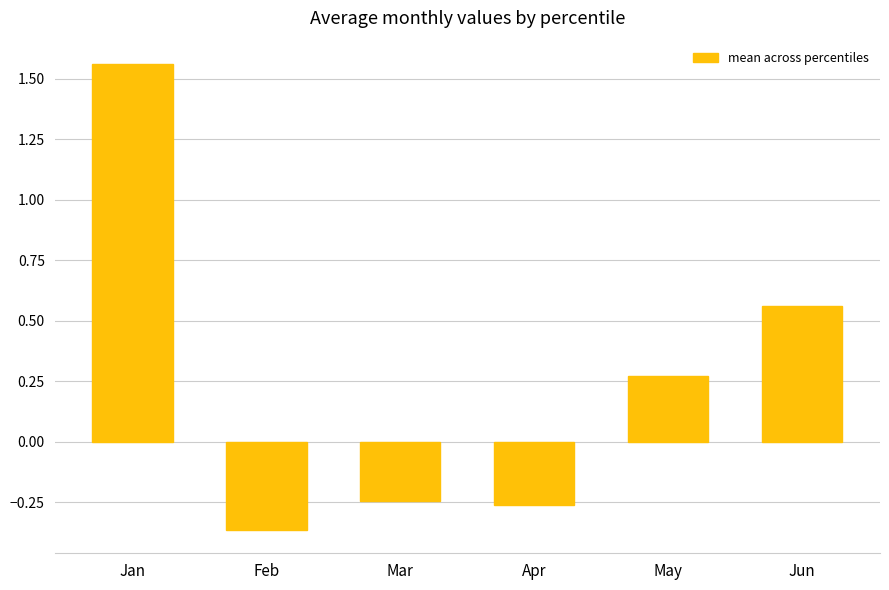

How many values are between 0 and 1?

2